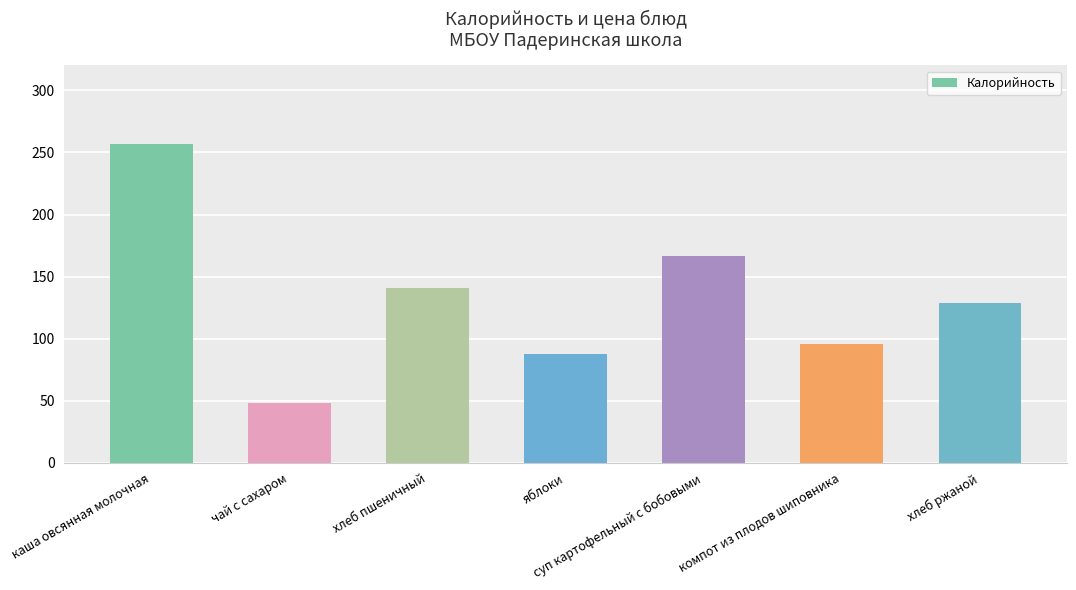

What is the difference between the values at компот из плодов шиповника and чай с сахаром?

48